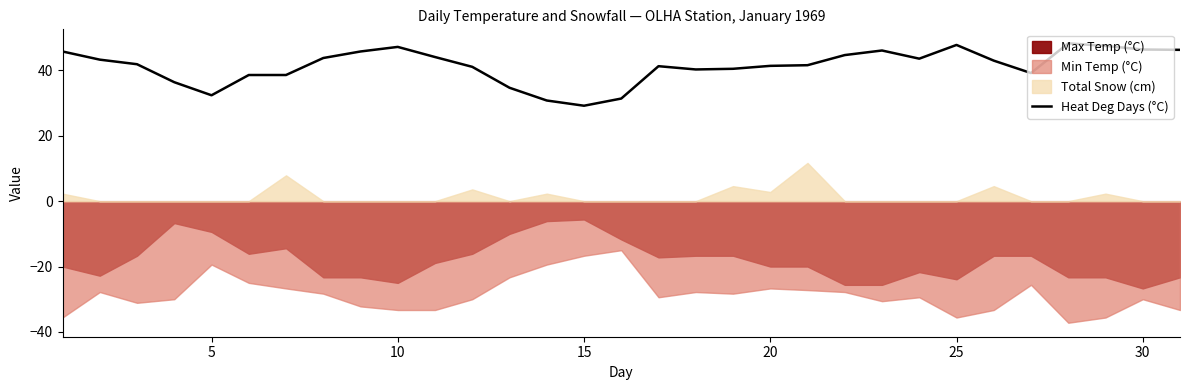

What is the minimum value for Heat Deg Days (°C)?

29.2